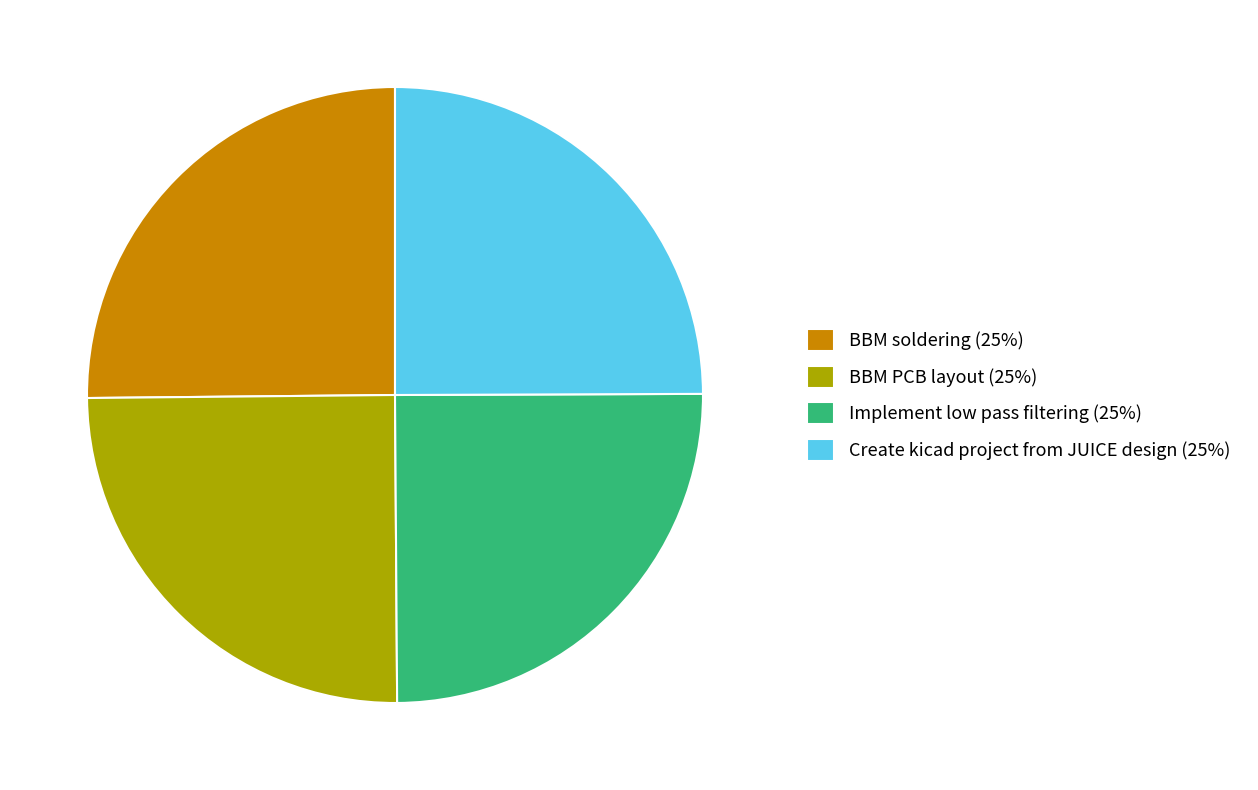

Is it true that Create kicad project from JUICE design is 25% of the pie?

True